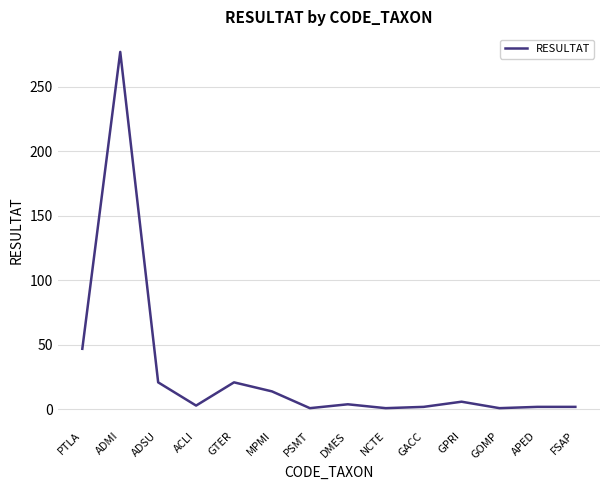

What position from the right is GTER?

10